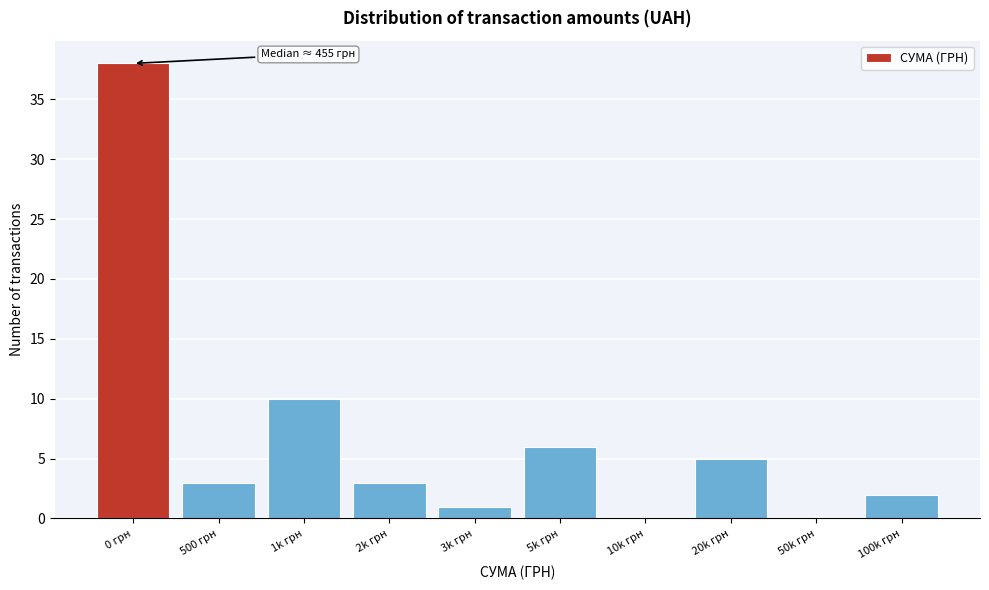

Reading right to left, list all the values displayed in this chart.

100k грн=2	50k грн=0	20k грн=5	10k грн=0	5k грн=6	3k грн=1	2k грн=3	1k грн=10	500 грн=3	0 грн=38